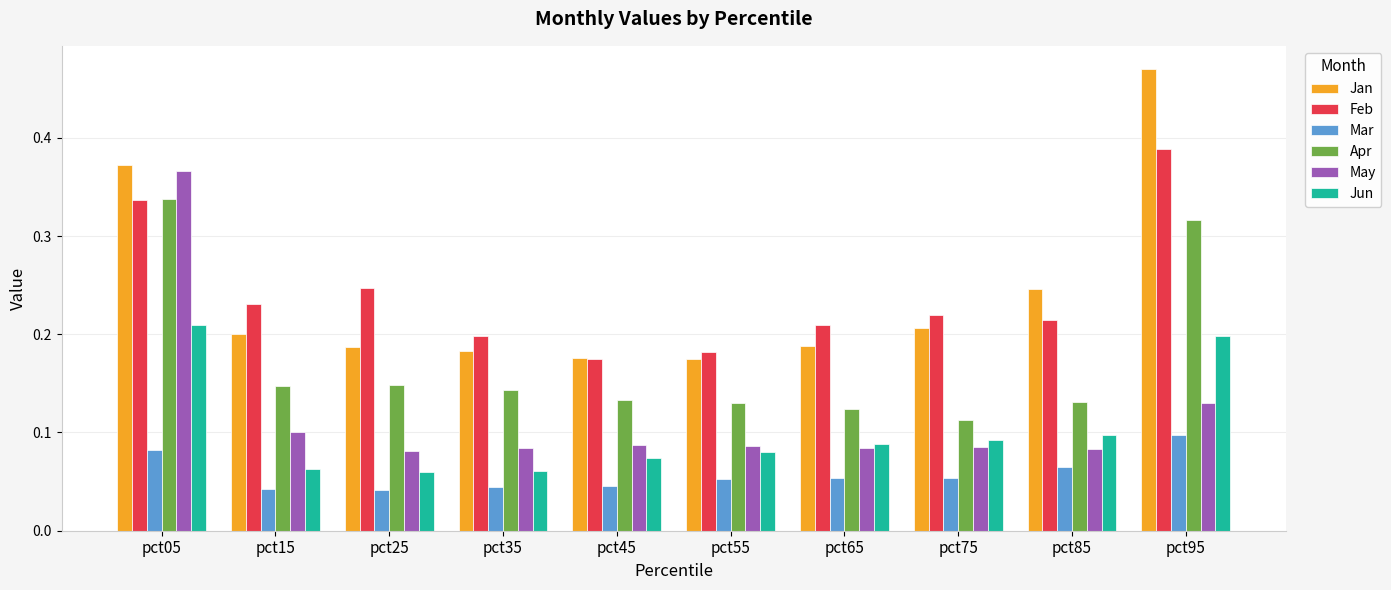

Rank the series by their maximum value, from highest to lowest.

Jan, Feb, May, Apr, Jun, Mar